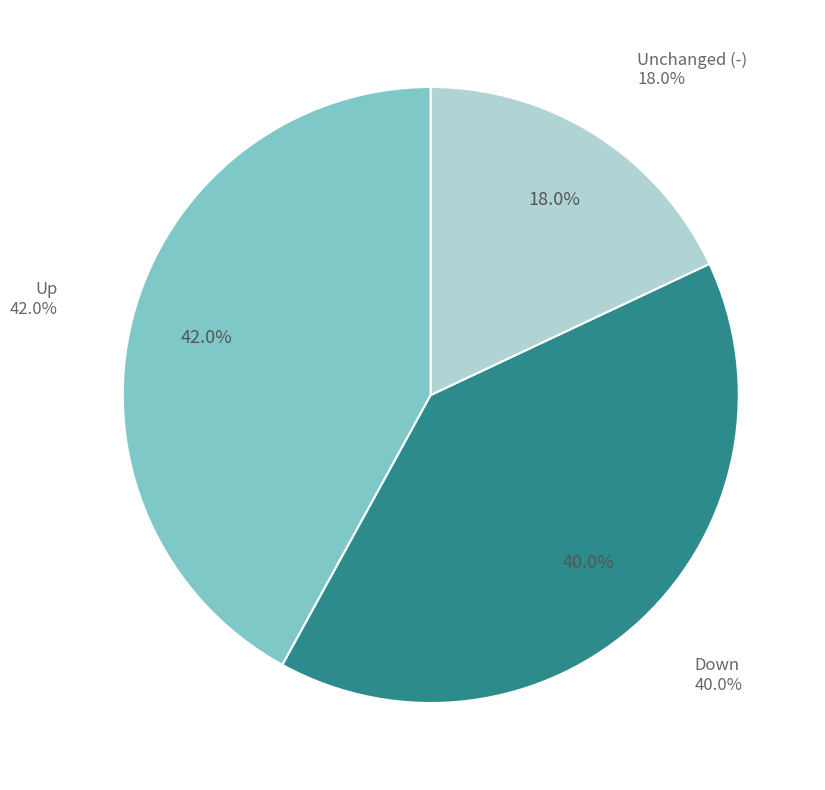

True or false: up accounts for 55% of the total.

False